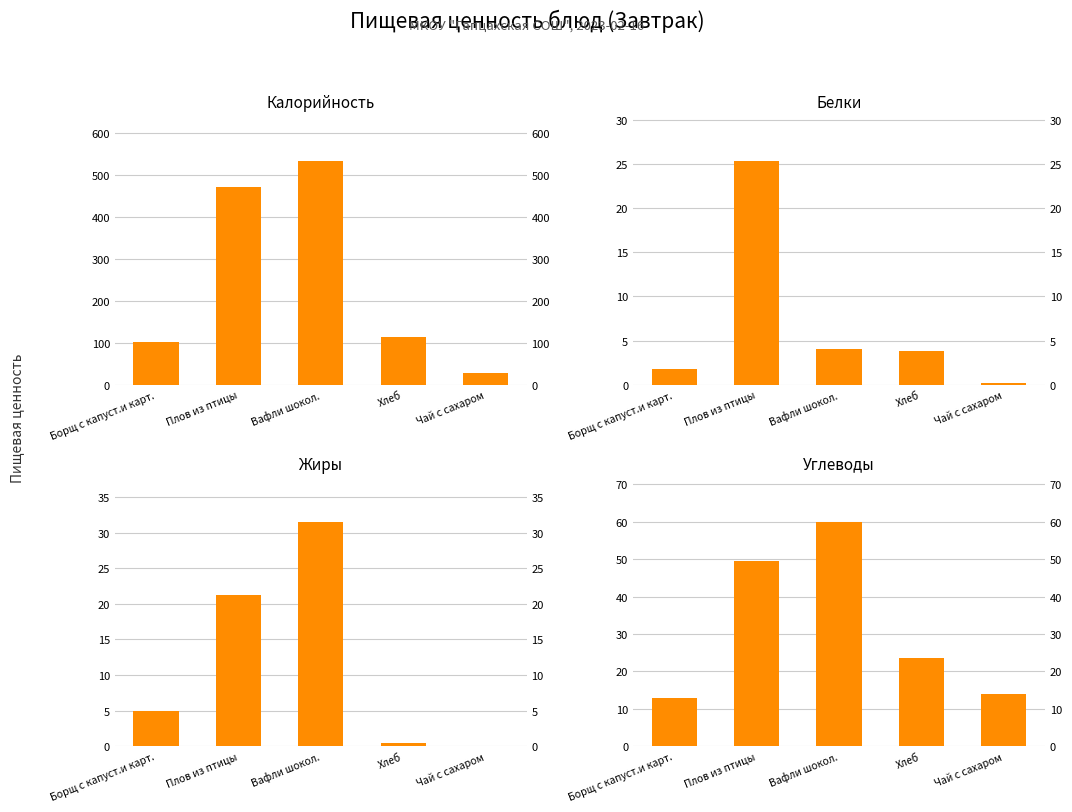

How many data points in Белки are less than 3?

2